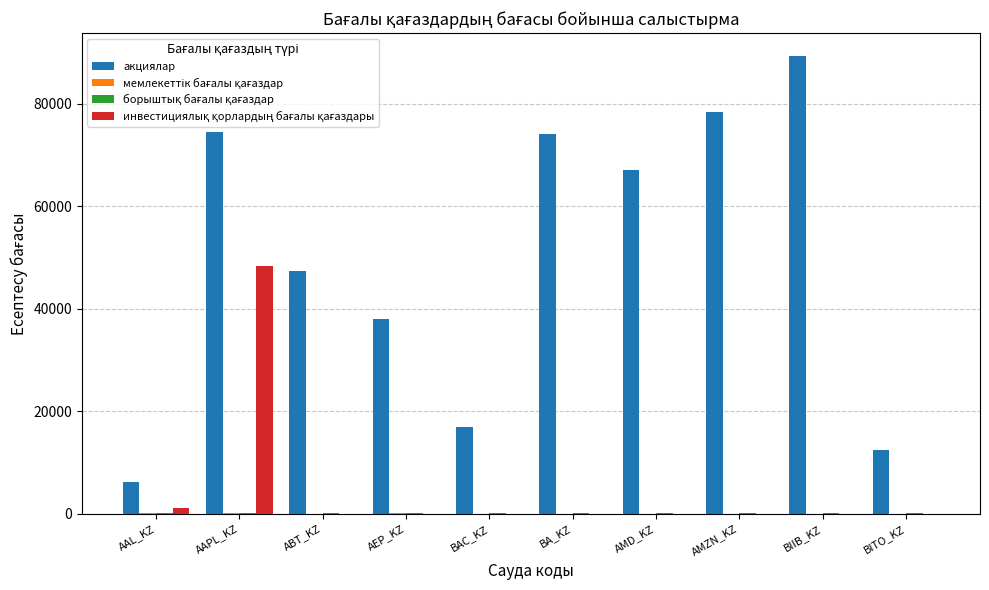

What is the total value across all series at AMZN_KZ?

78431.9